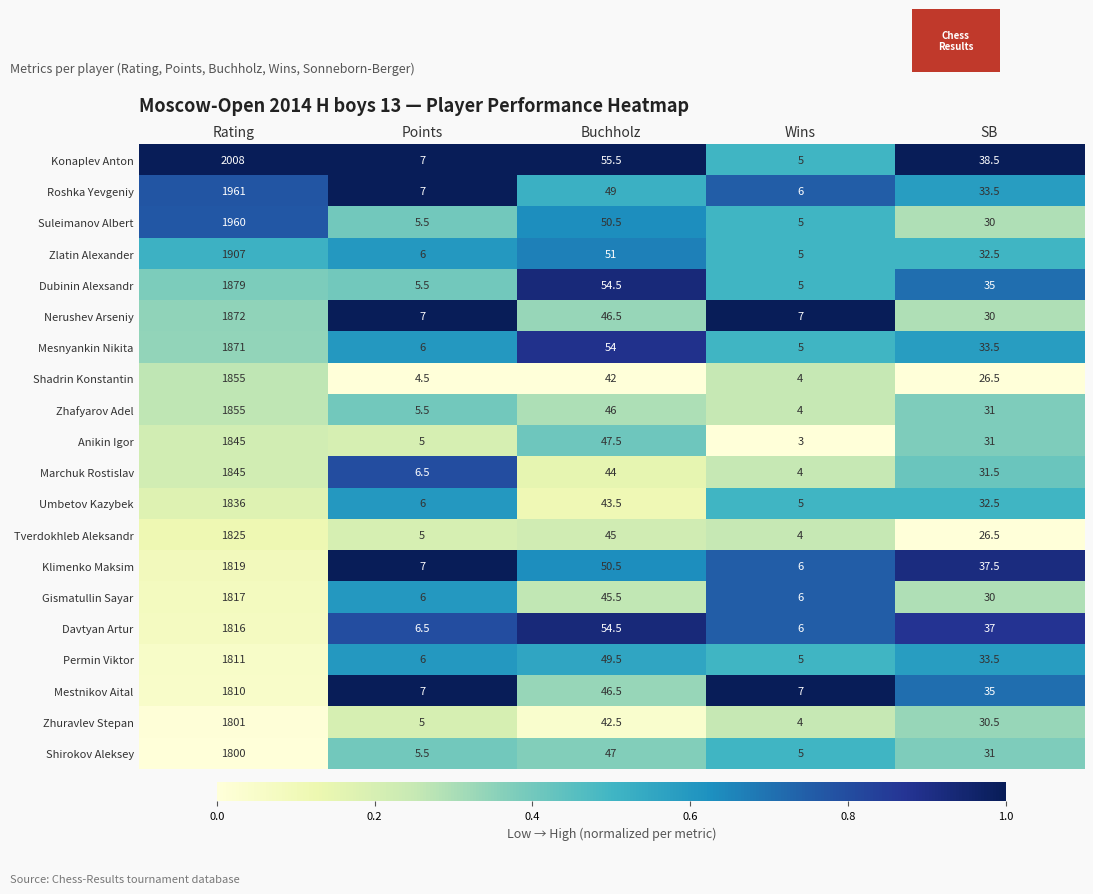

What is the maximum value shown in the chart?

2008.0